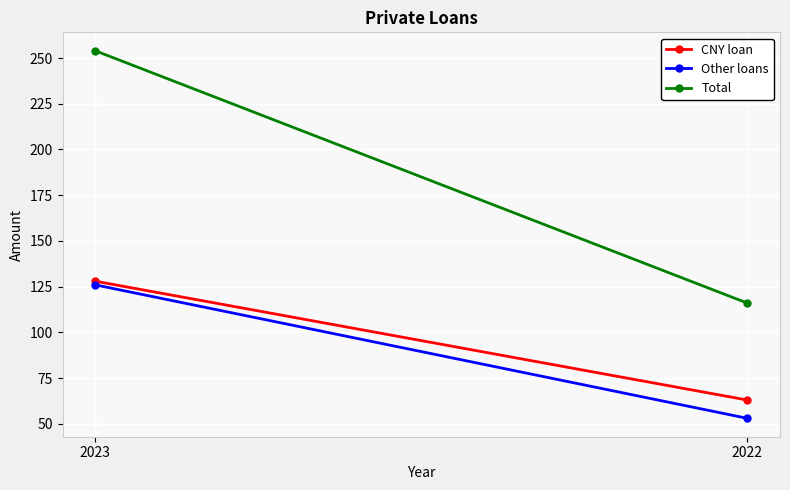

What is the total value across all series at 2022?

232